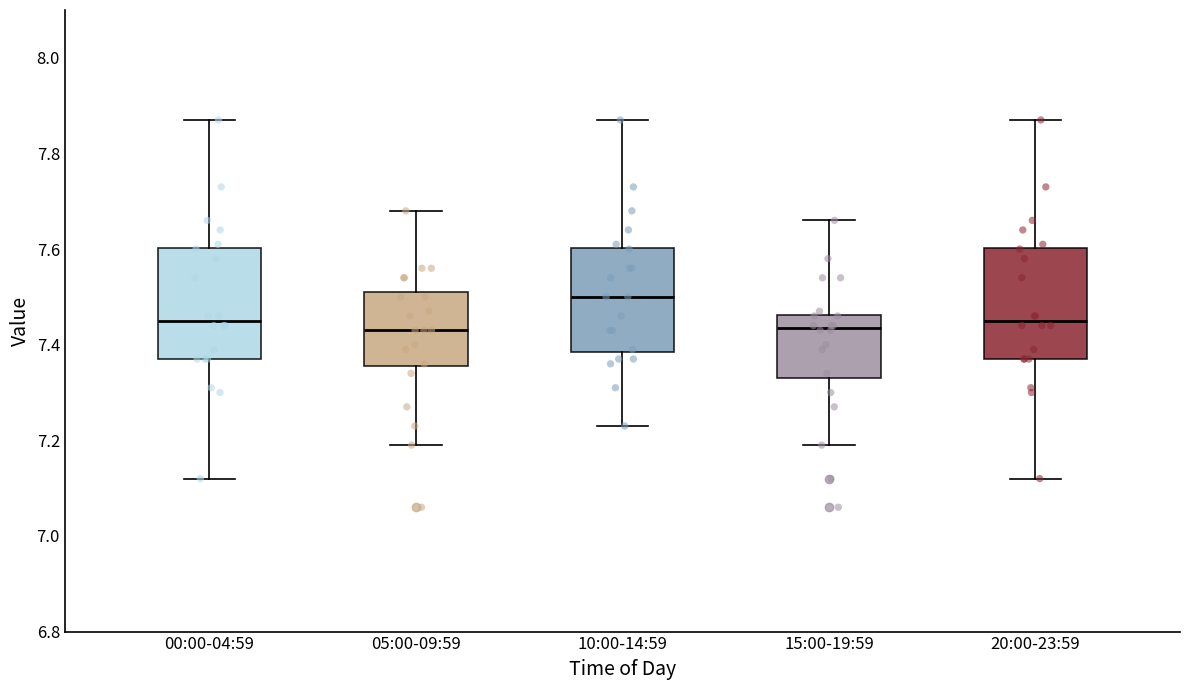

Reading left to right, read every box against the y-axis: the position of its median line, the range the box covers, and the ends of its whiskers. The values are not printed on the chart, so give them approximately, as read against the axis.

00:00-04:59: median 7.46, box 7.38 to 7.60, whiskers 7.12 to 7.88
05:00-09:59: median 7.44, box 7.36 to 7.52, whiskers 7.20 to 7.68
10:00-14:59: median 7.50, box 7.38 to 7.60, whiskers 7.24 to 7.88
15:00-19:59: median 7.44, box 7.34 to 7.46, whiskers 7.20 to 7.66
20:00-23:59: median 7.46, box 7.38 to 7.60, whiskers 7.12 to 7.88